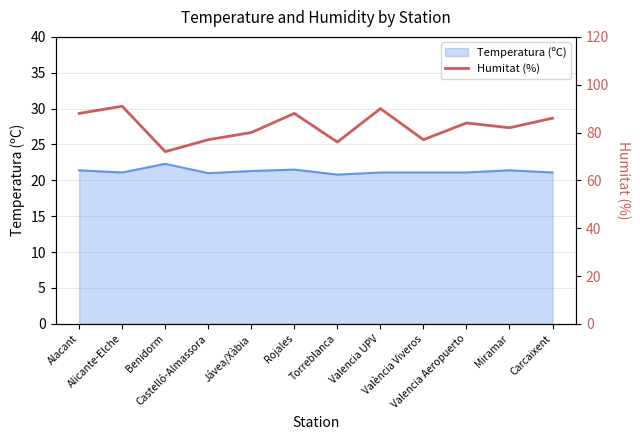

What is the minimum value for Temperatura (ºC)?

20.8